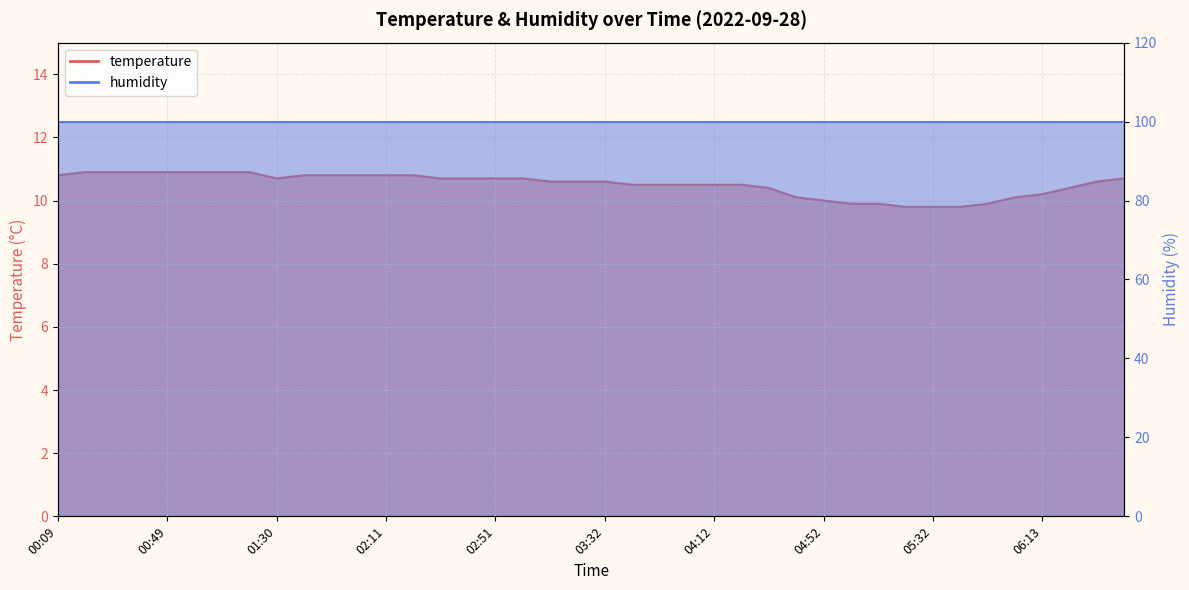

Which label corresponds to the smallest value in the chart?

05:22